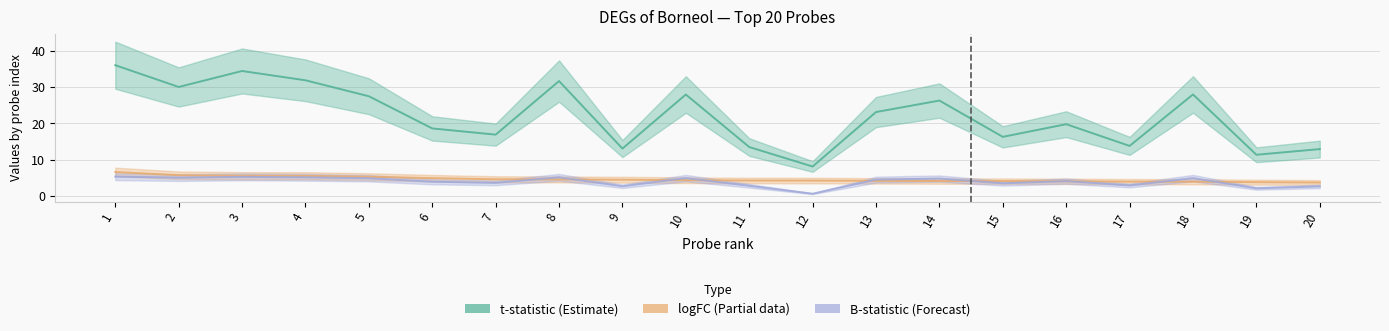

What is the value of the B-statistic point at the 4th from the left?

5.2